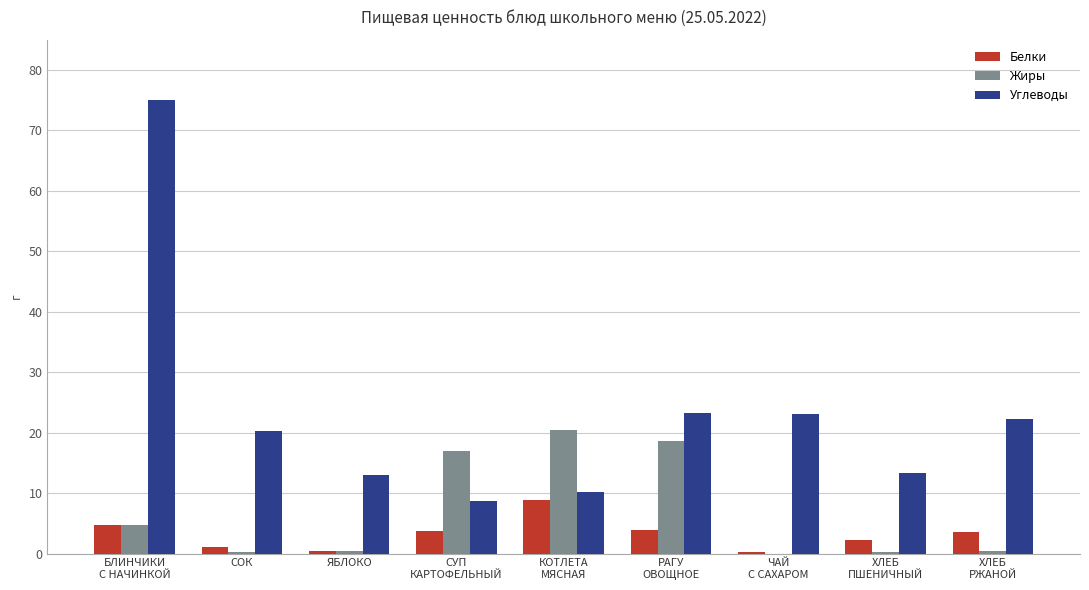

Are the bars horizontal?

No